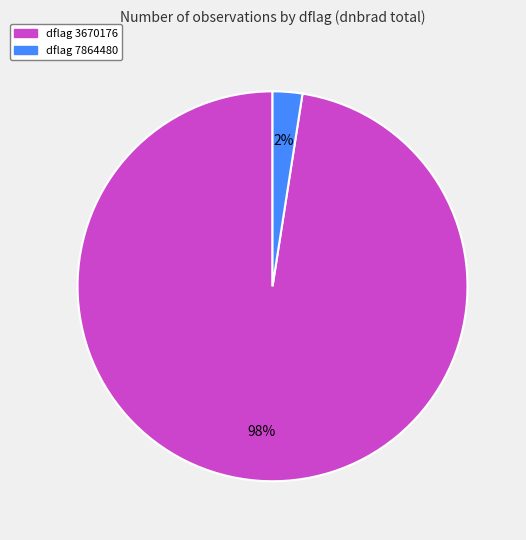

Rank the categories by value from lowest to highest.

dflag 7864480, dflag 3670176